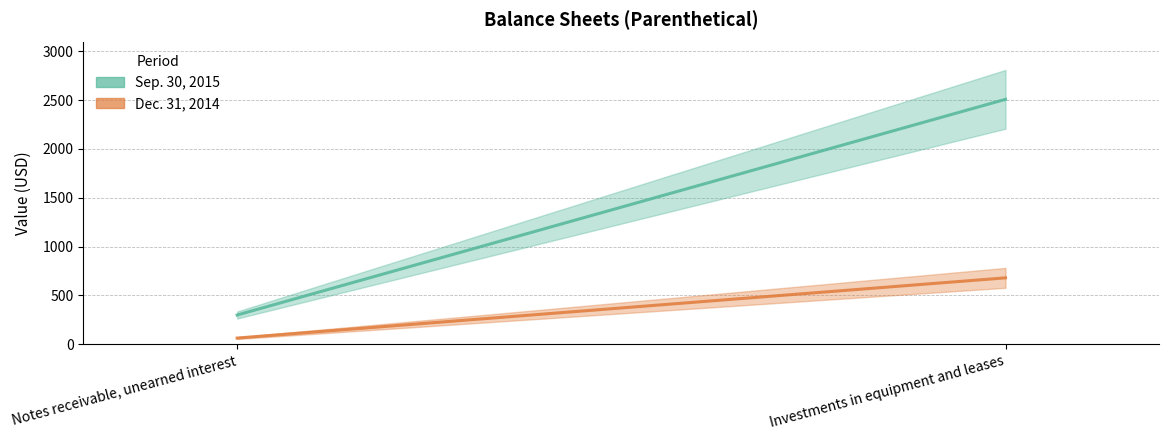

What are all the series names shown in the legend?

Sep. 30, 2015, Dec. 31, 2014